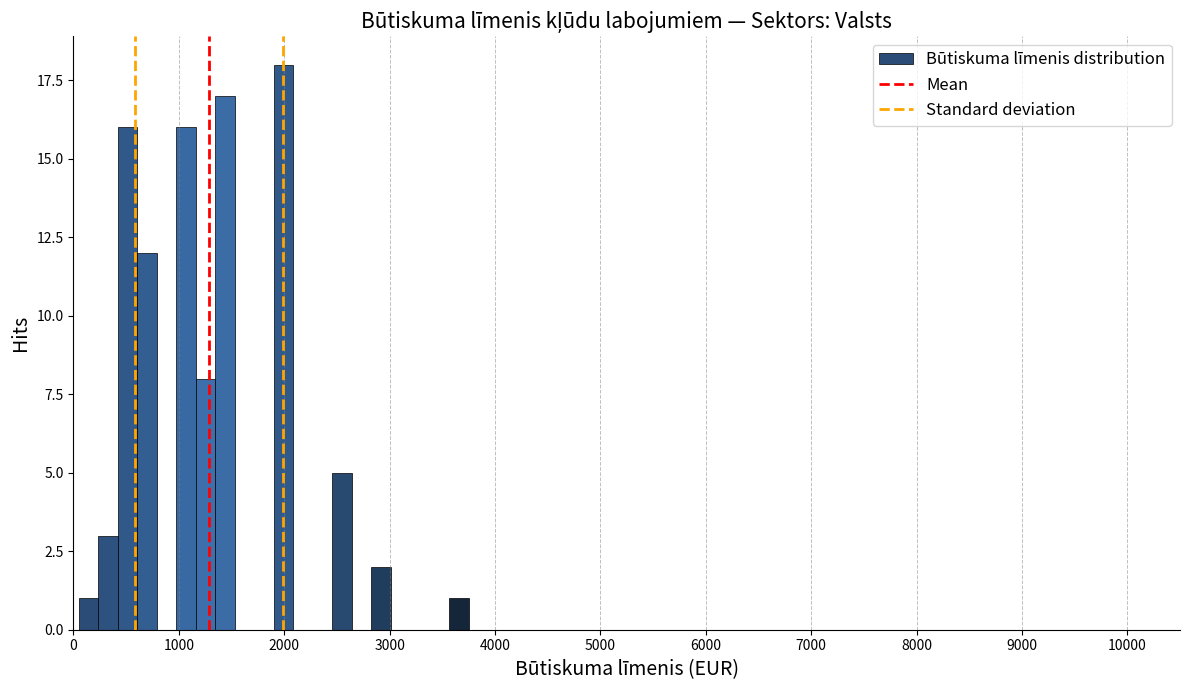

Around what value on the x-axis is the tallest bar? Give the approximate position of its centre, as read against the axis.

2000